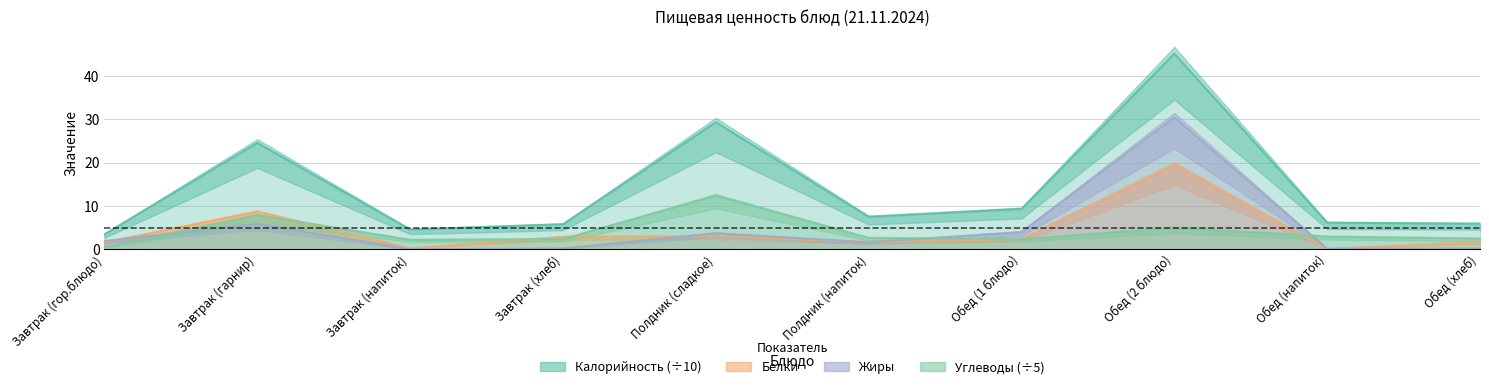

What are all the series names shown in the legend?

Калорийность, Белки, Жиры, Углеводы